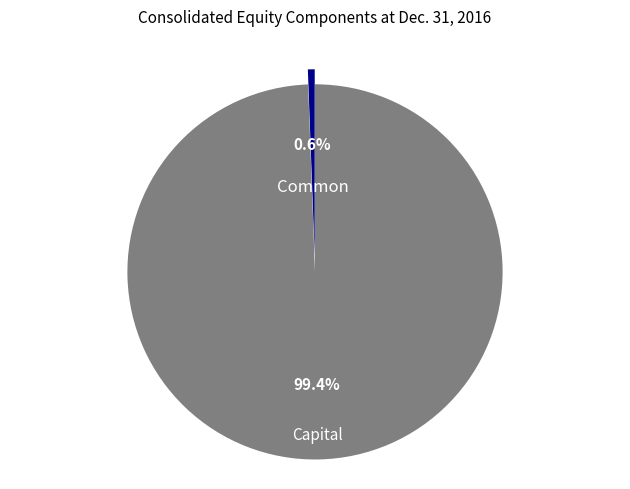

Is there a majority slice in this chart?

Yes